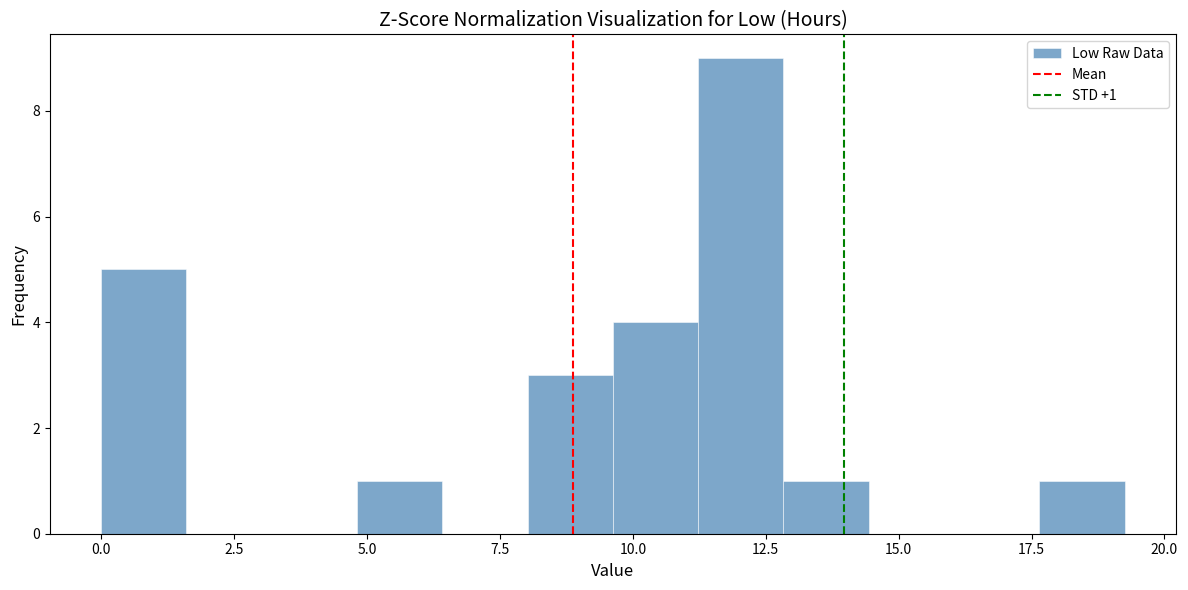

Read against the x-axis, roughly where is the centre of the tallest bar?

12.0